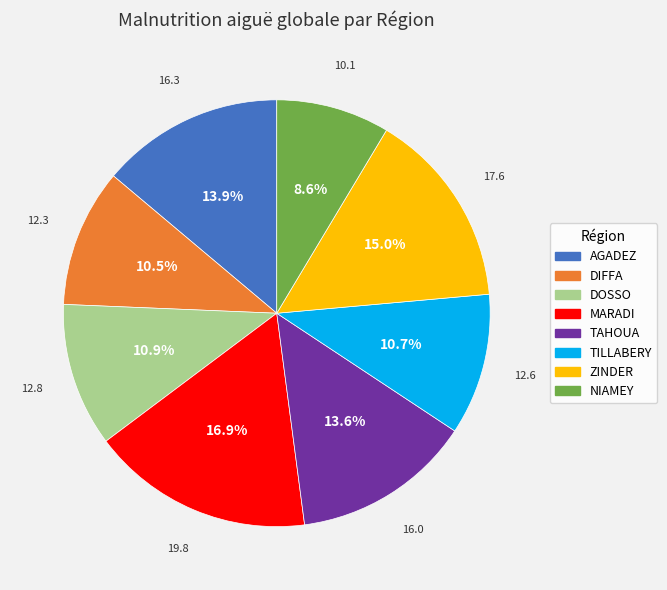

How many slices are in this pie chart?

8